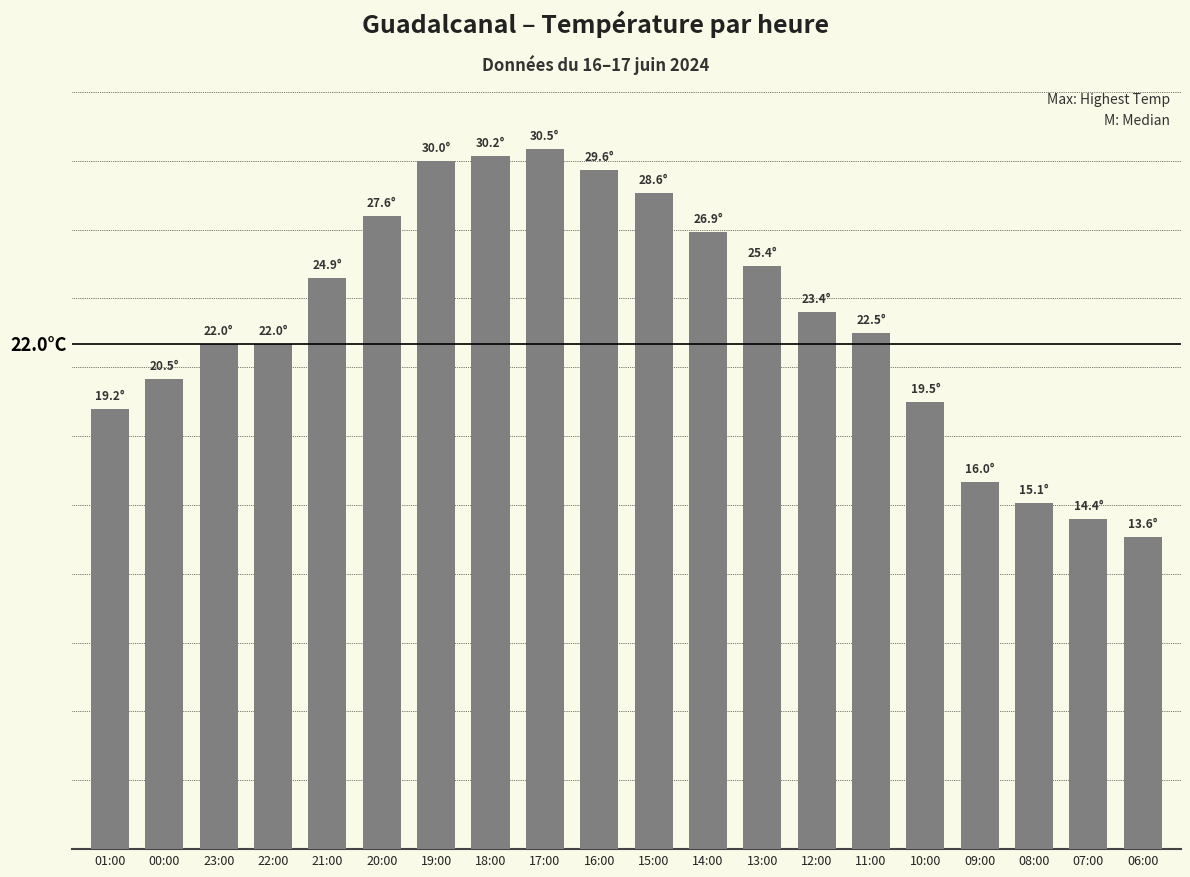

Rank the categories by value from lowest to highest.

06:00, 07:00, 08:00, 09:00, 01:00, 10:00, 00:00, 23:00, 22:00, 11:00, 12:00, 21:00, 13:00, 14:00, 20:00, 15:00, 16:00, 19:00, 18:00, 17:00